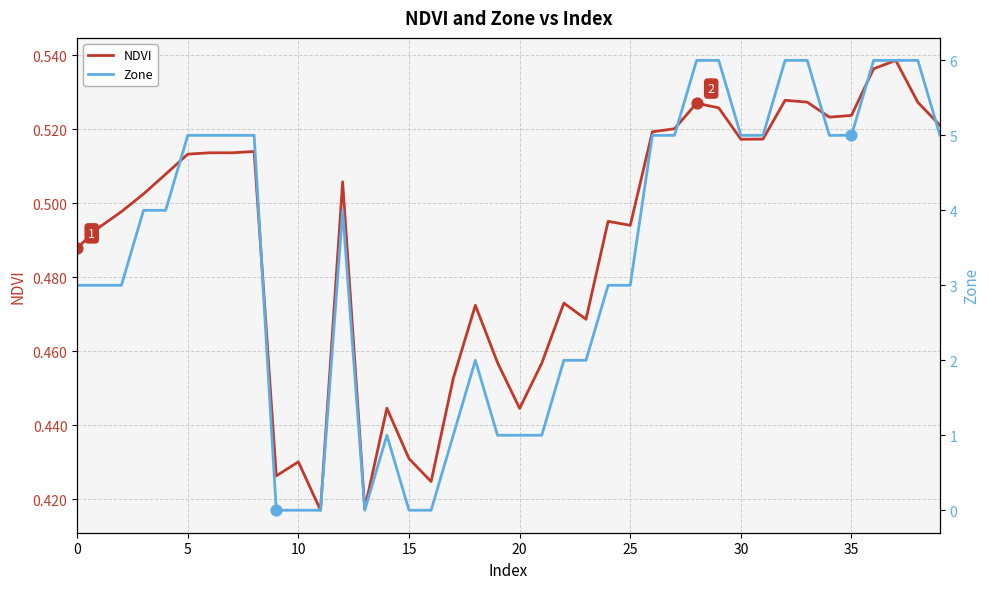

At which category is the sum across all series the highest?

37